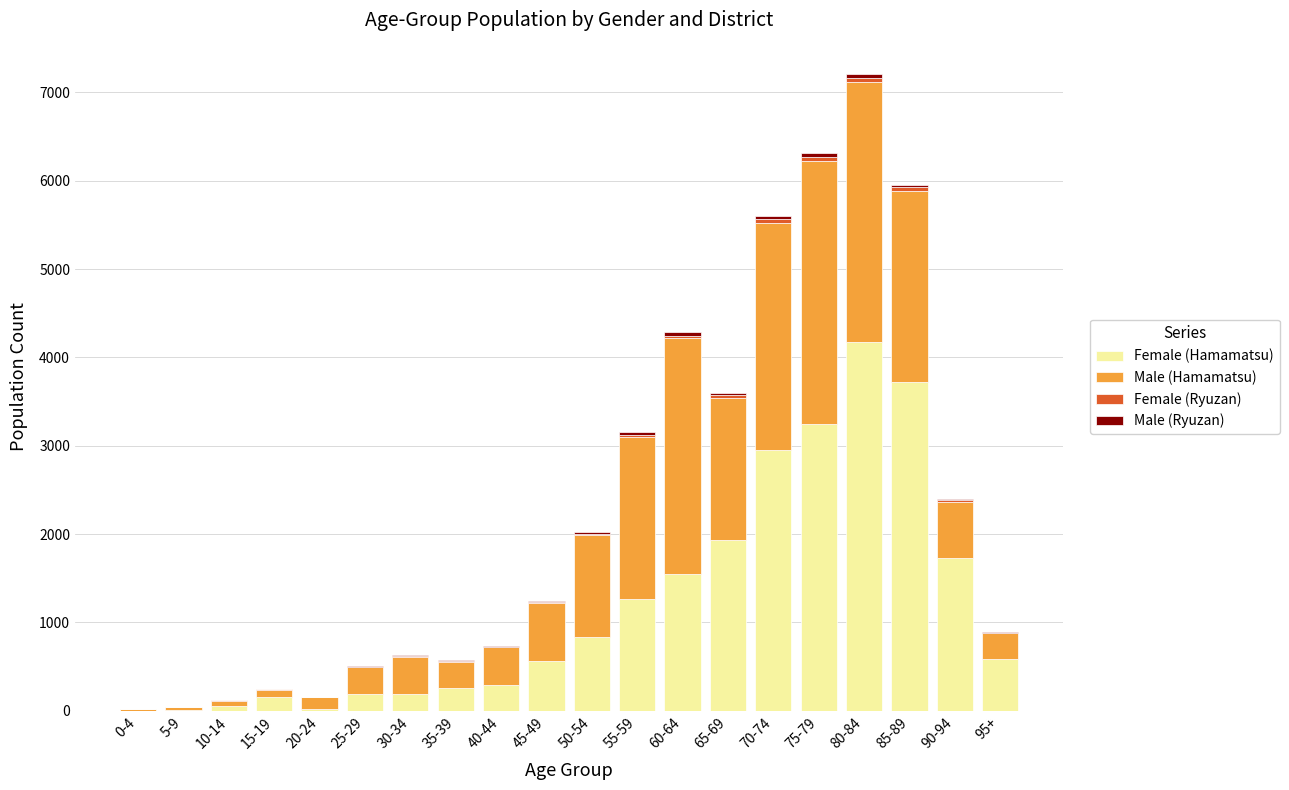

Where is Female (Hamamatsu) nearest to the value 2087?

65-69